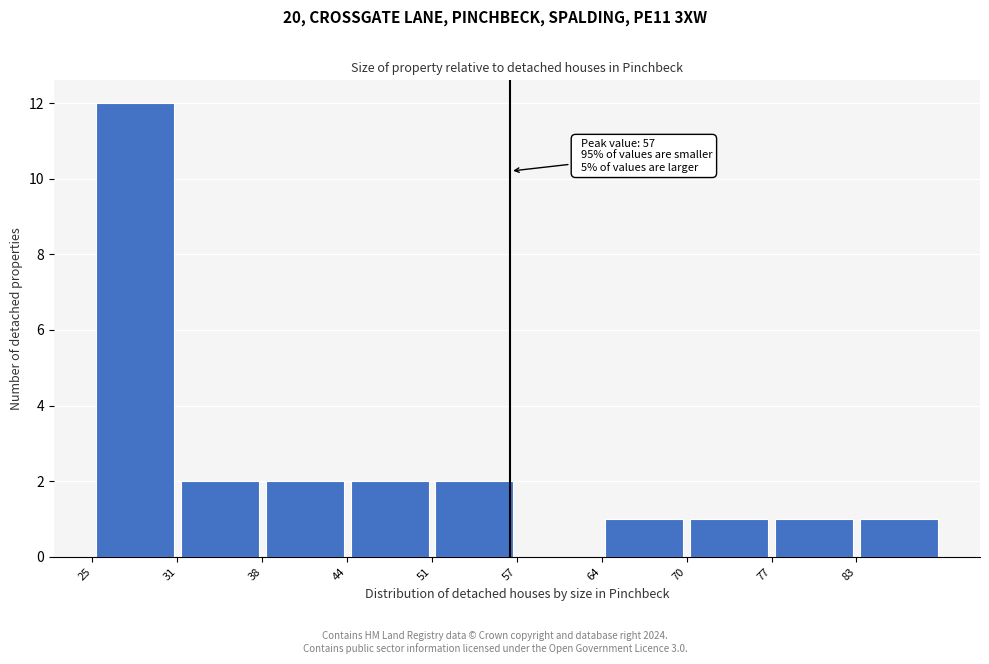

Which range on the x-axis has the tallest bar?

25.0 to 31.5